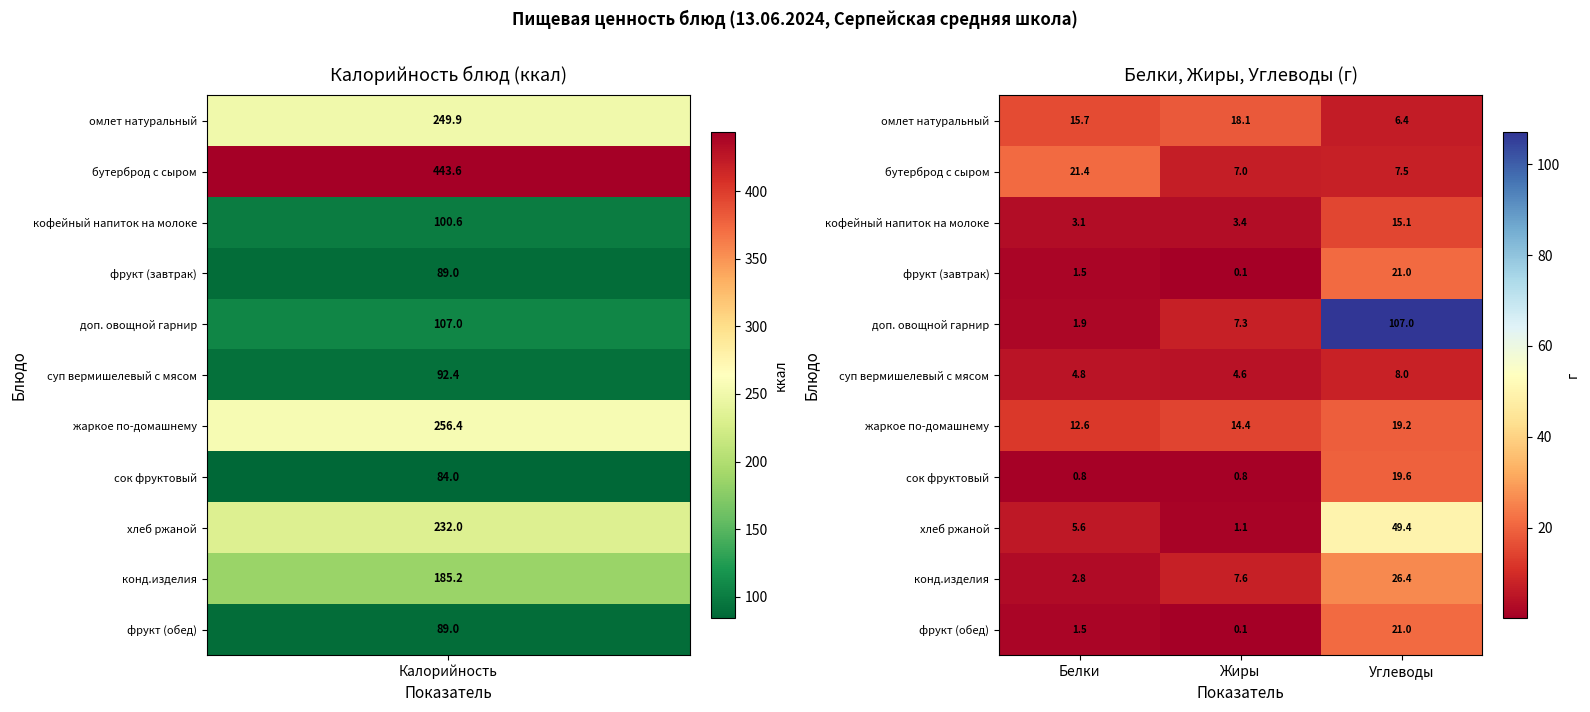

Between Белки and Углеводы, which series saw the biggest shift?

доп. овощной гарнир